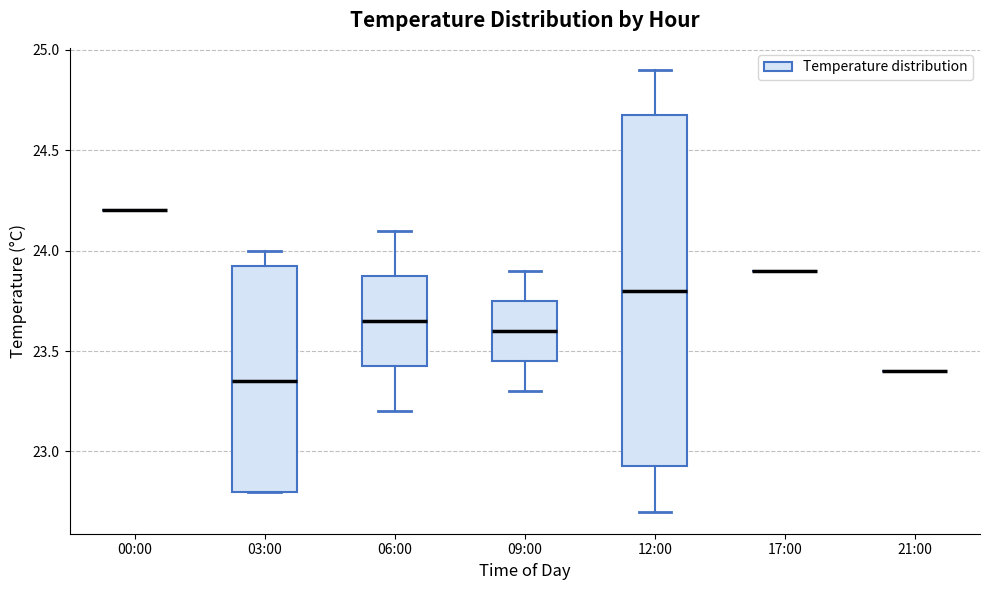

Comparing the boxes themselves (not the whiskers), which one is the tallest?

12:00